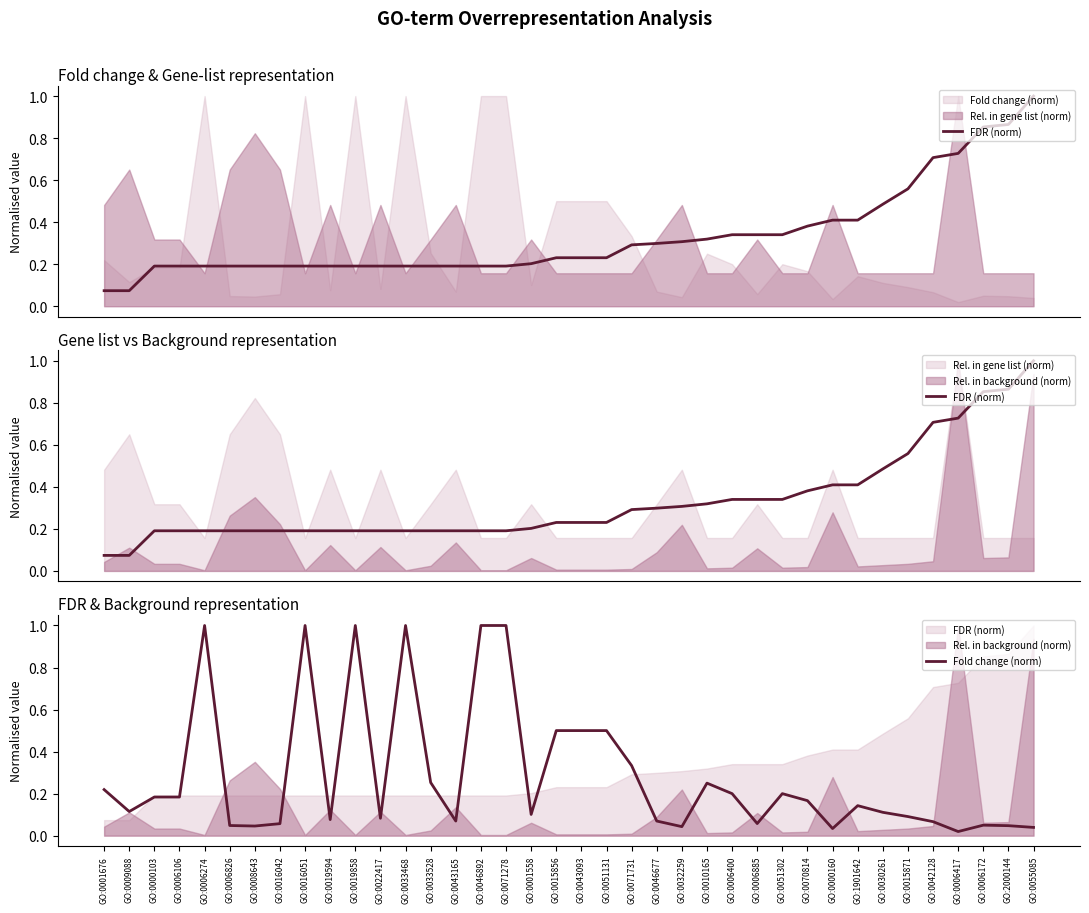

What is the difference between the FDR (norm) values at GO:1901642 and GO:0022417?

0.2